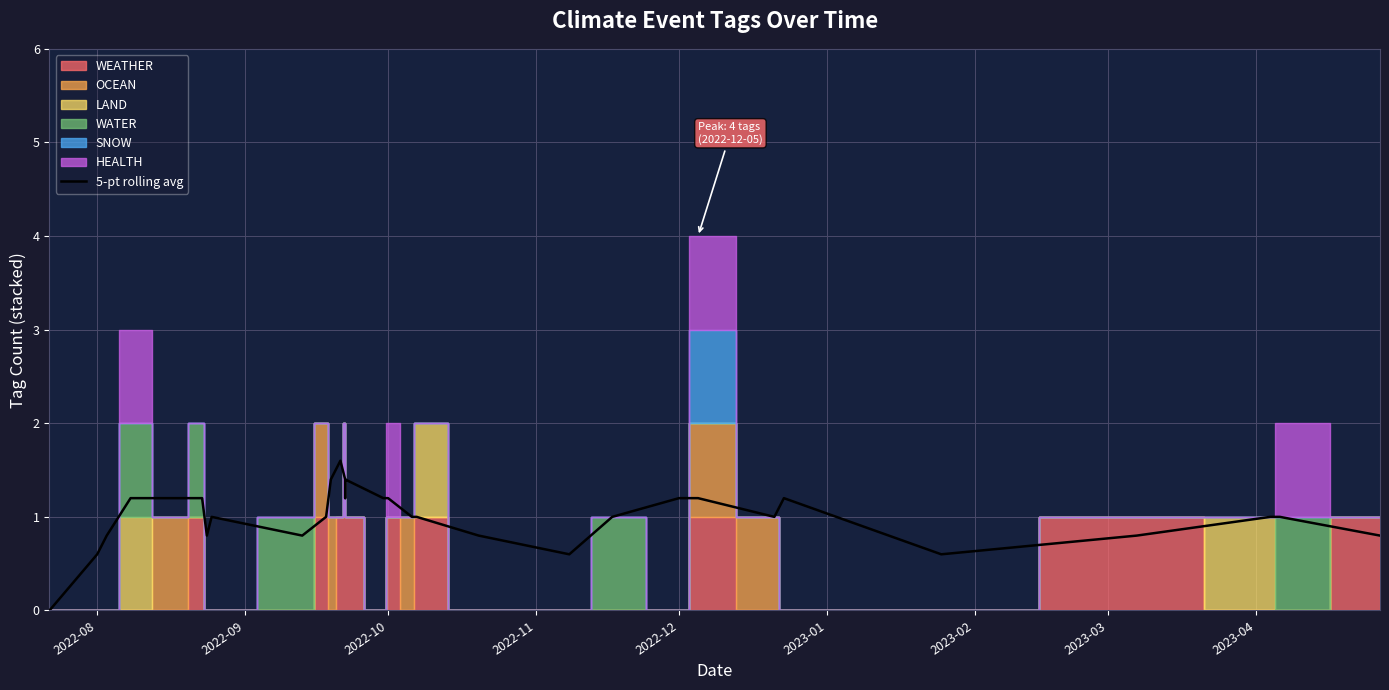

What is the value of the 27th point from the left?

0.6